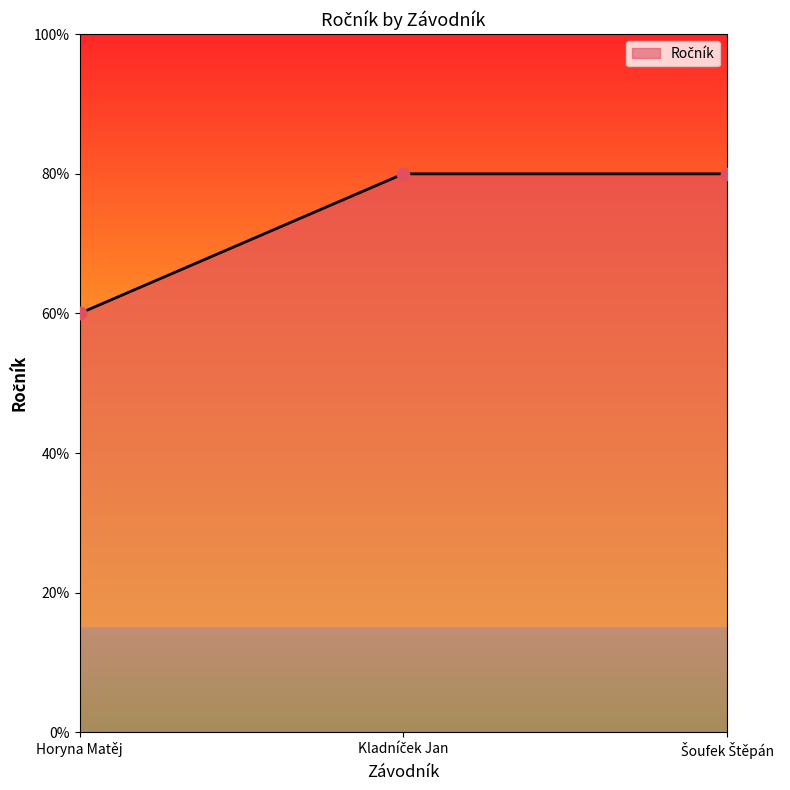

What is the ratio of the value at Šoufek Štěpán to the value at Kladníček Jan?

1.0